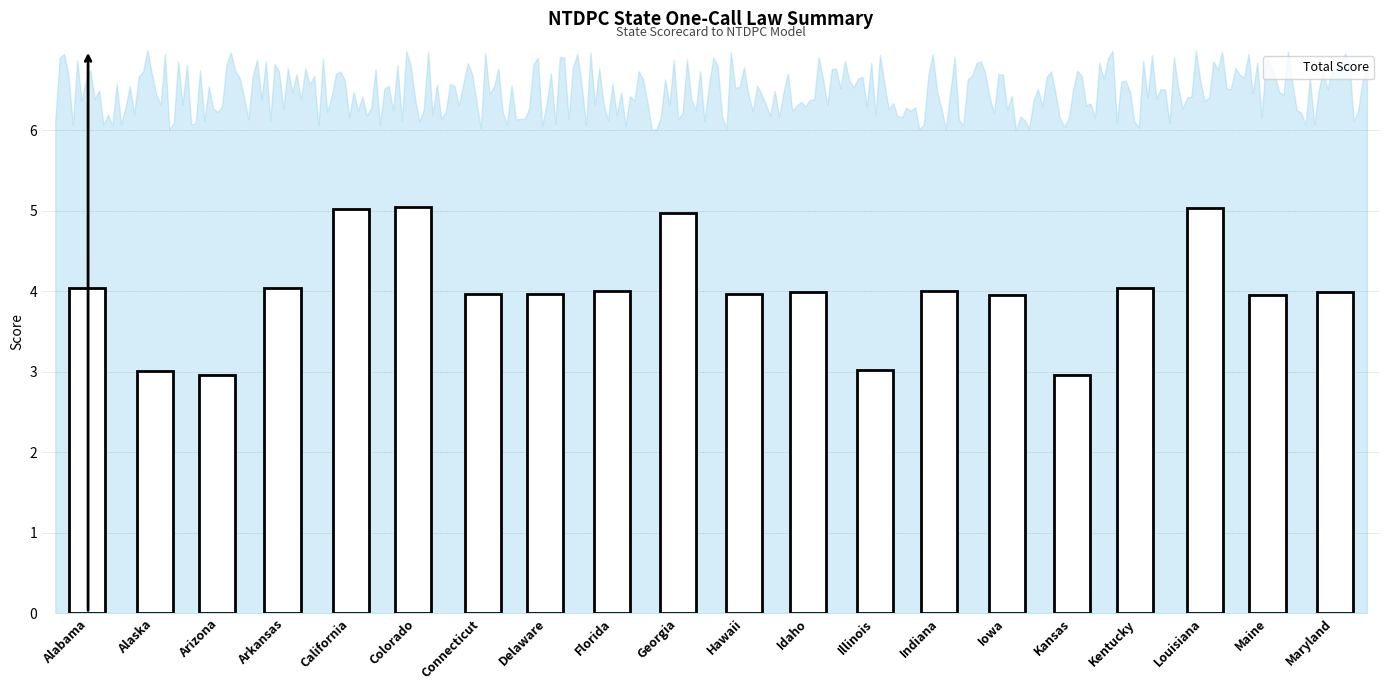

How many categories are shown in the chart?

20